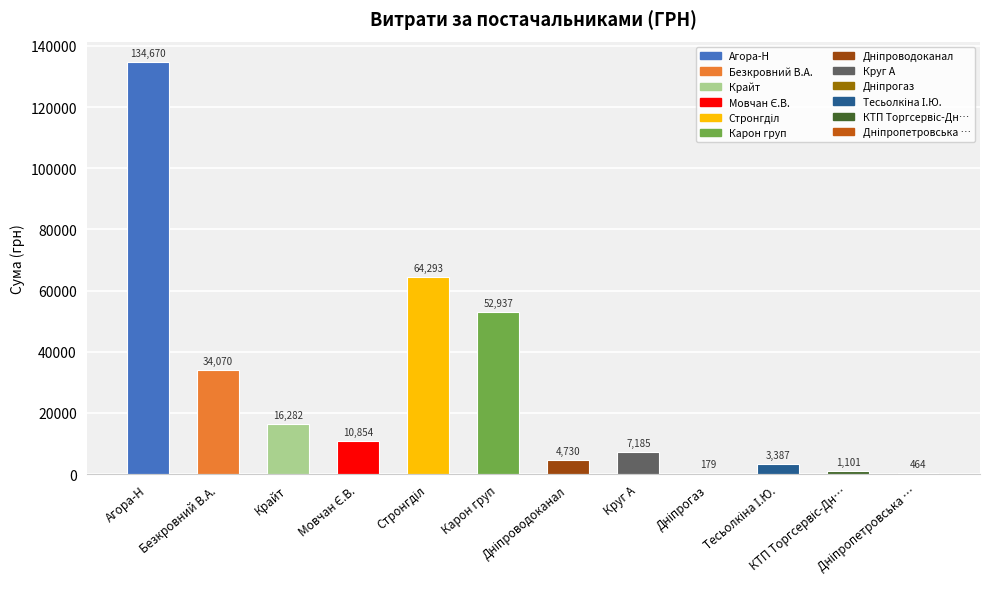

Are the bars grouped side by side (vs. stacked)?

No